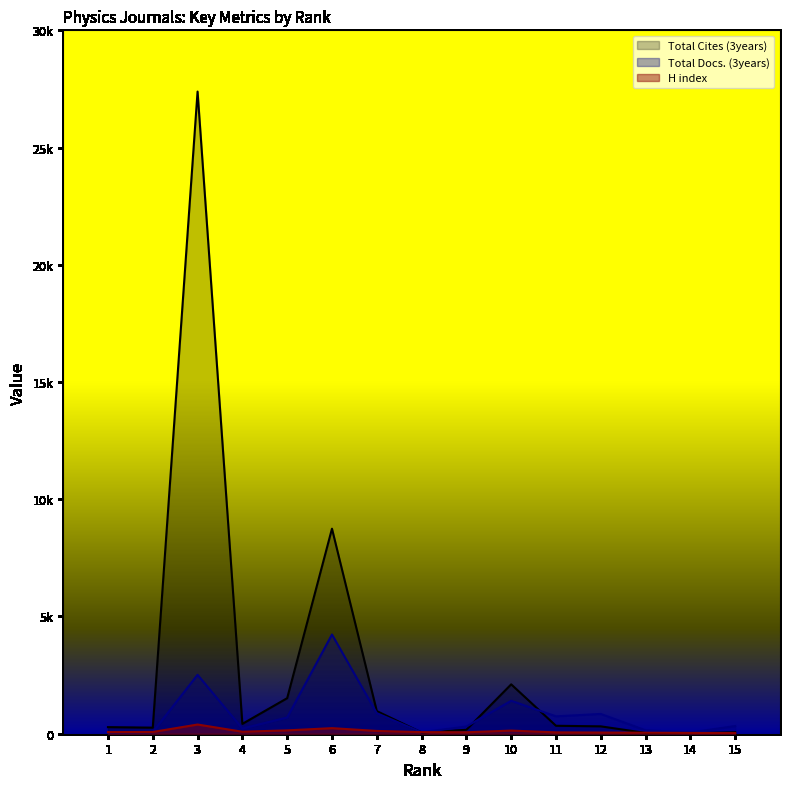

Is the value of Total Docs. (3years) at 8 greater than the value of Total Cites (3years) at 4?

No